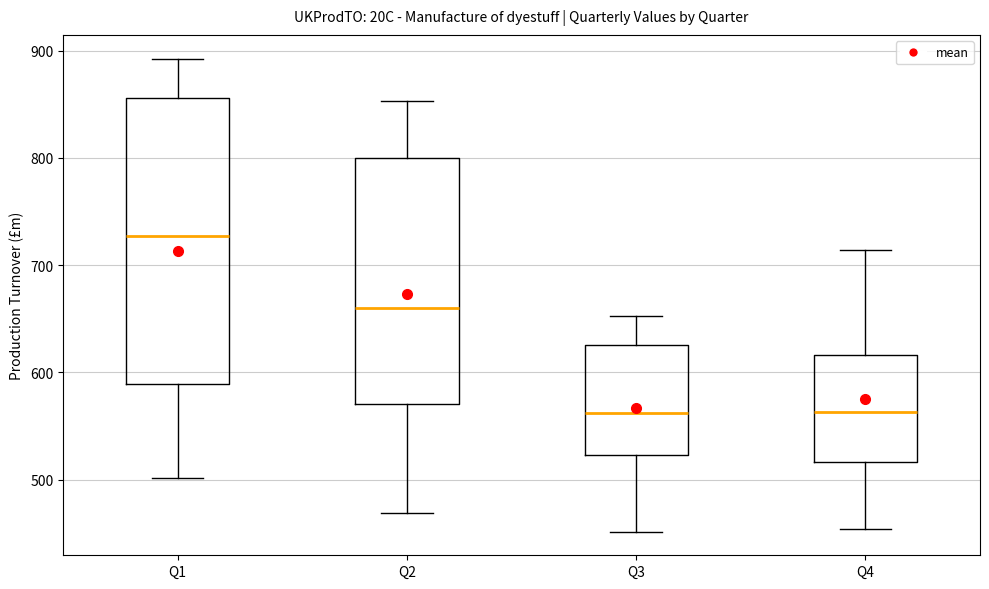

Reading left to right, transcribe this box plot: for each box, give where its median line is, the range the box spans, and where its two whiskers end, as read against the y-axis. The values are not printed on the chart, so give them approximately, as read against the axis.

Q1: median 730, box 590 to 860, whiskers 500 to 890
Q2: median 660, box 570 to 800, whiskers 470 to 850
Q3: median 560, box 520 to 630, whiskers 450 to 650
Q4: median 560, box 520 to 620, whiskers 450 to 710